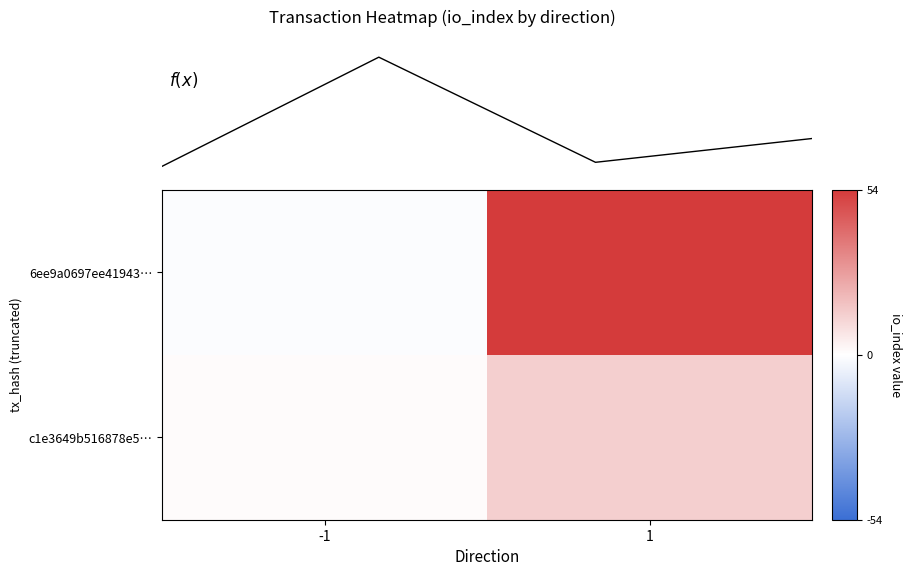

Between 0 and 1, which series saw the biggest shift?

6ee9a0697ee41943838a34f43ed51dc6ef54841